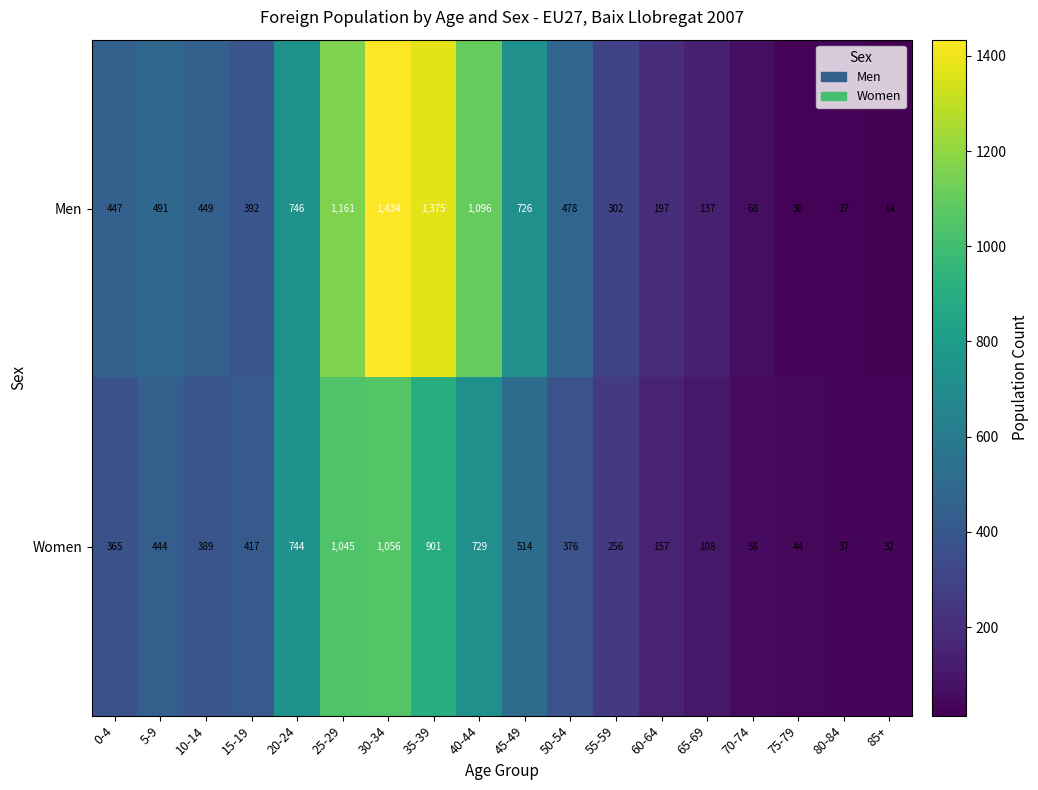

Where is Women nearest to the value 544?

45-49